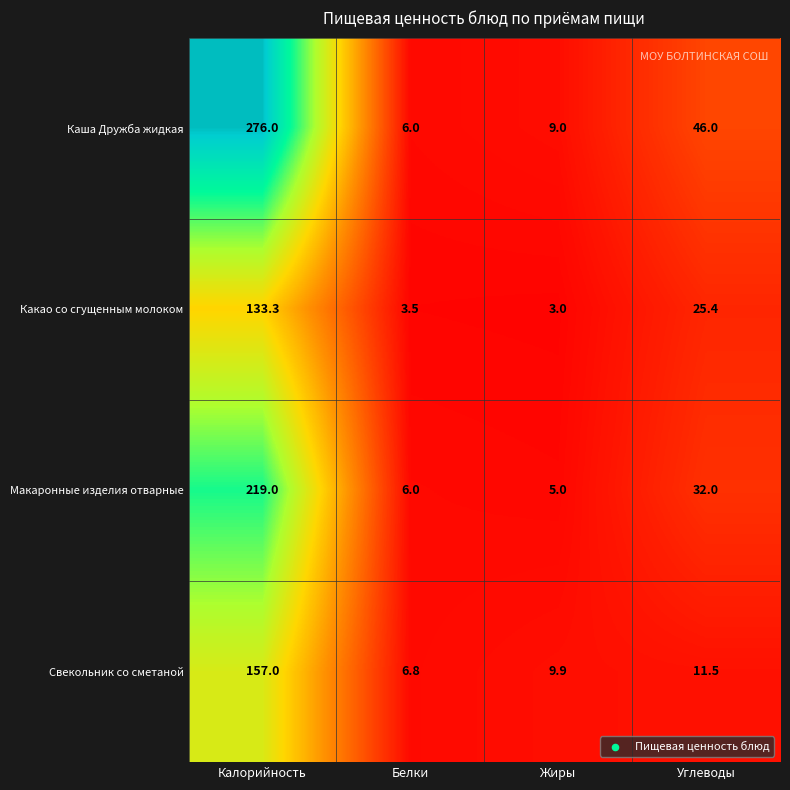

What value does the Макаронные изделия отварные series have at Углеводы?

32.0